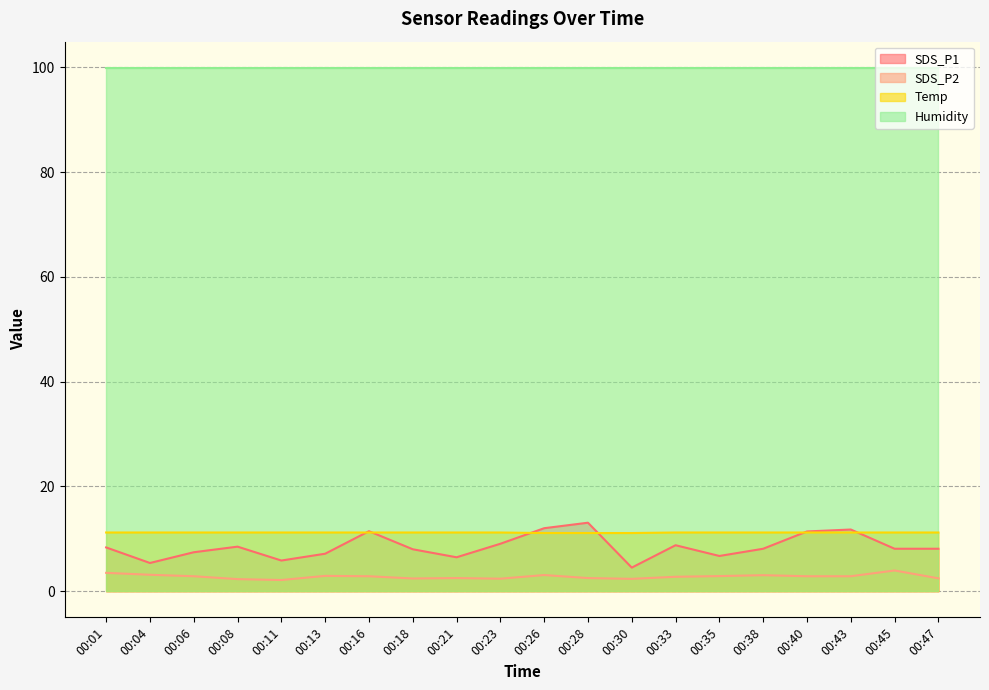

Rank the series by their maximum value, from lowest to highest.

SDS_P2, Temp, SDS_P1, Humidity